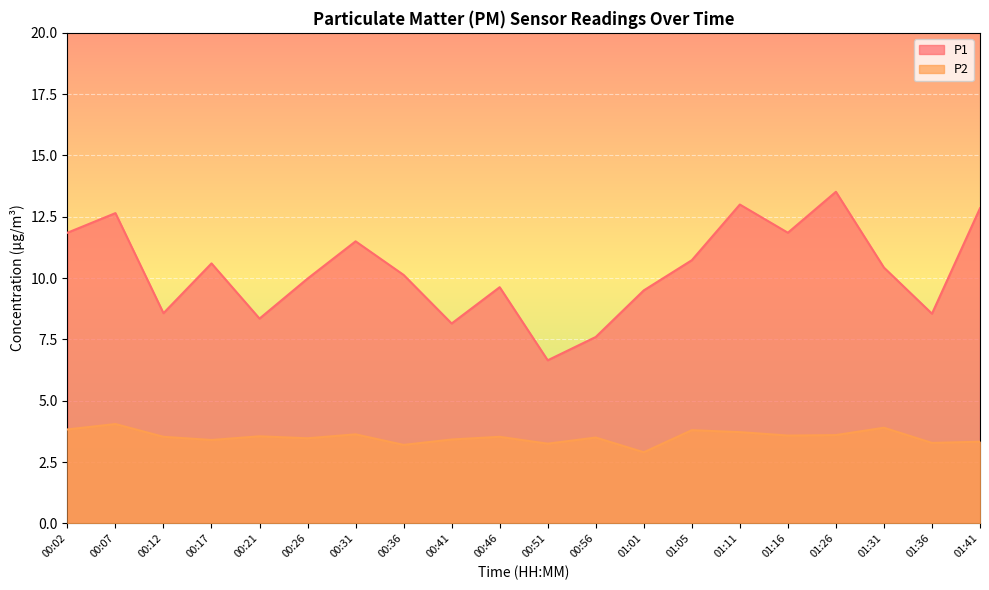

What is the sum of the P2 values at 01:36 and 00:31?

6.9